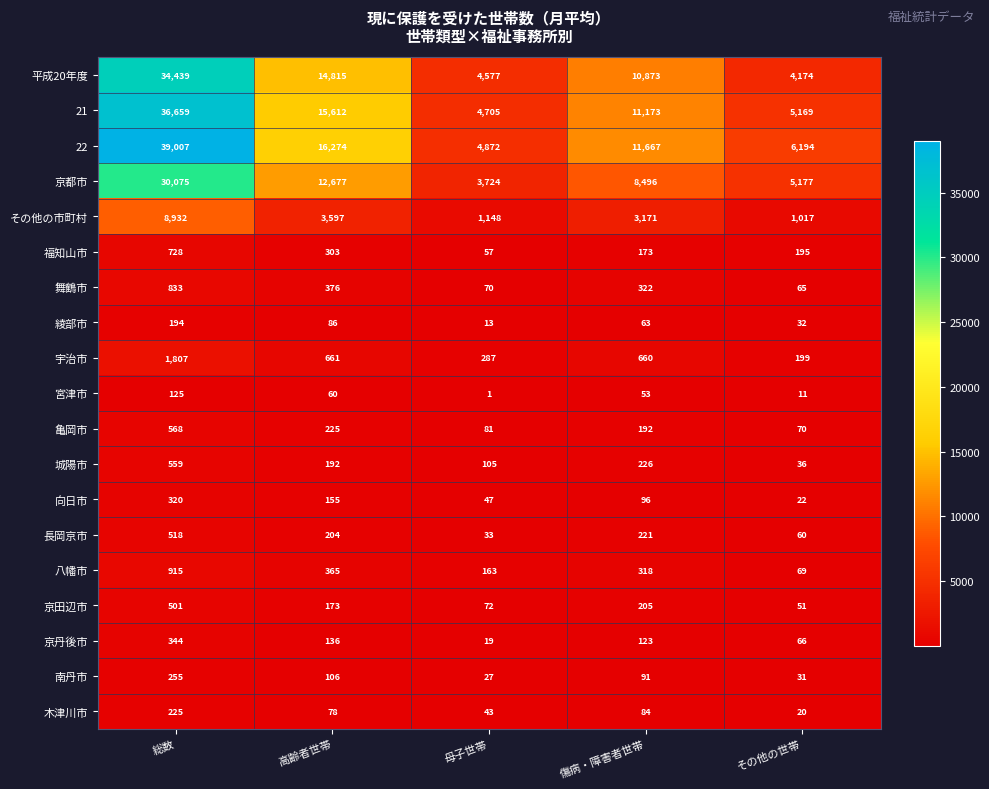

What value does the 亀岡市 series have at 傷病・障害者世帯, to the nearest 5?

190